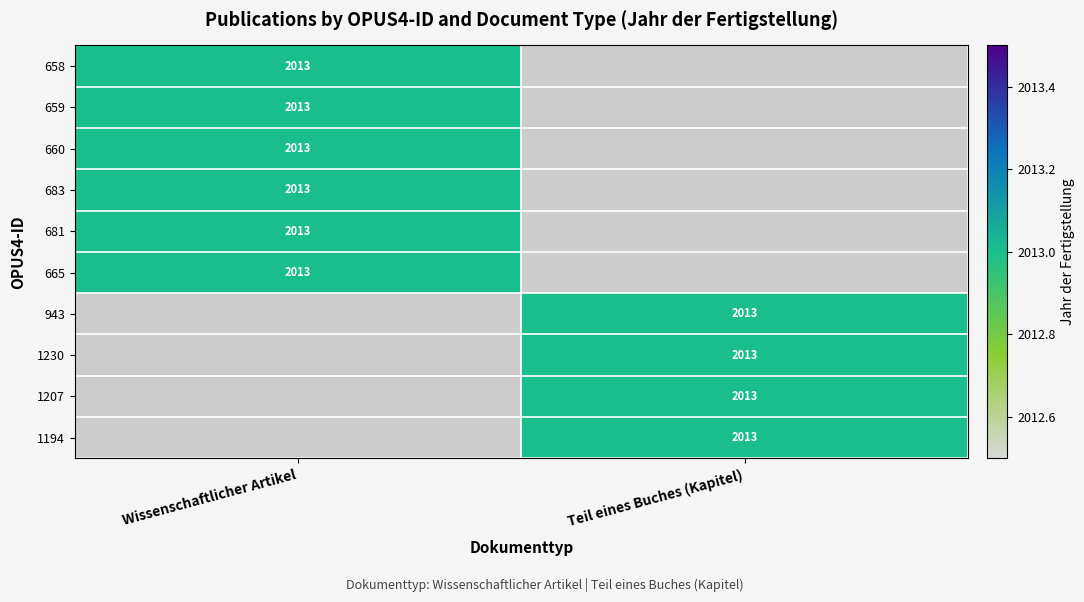

Where is Wissenschaftlicher Artikel nearest to the value 2013?

658